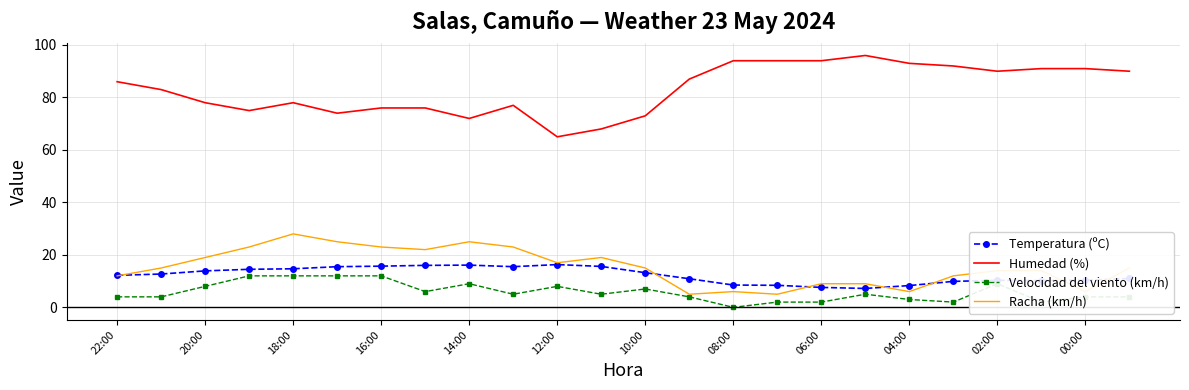

Rank the series by their maximum value, from highest to lowest.

Humedad (%), Racha (km/h), Temperatura (ºC), Velocidad del viento (km/h)